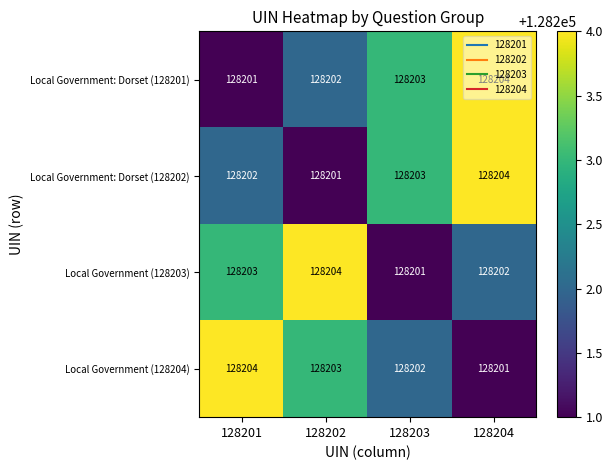

Between 128202 and 128203, which series saw the biggest shift?

Local Government (128203)